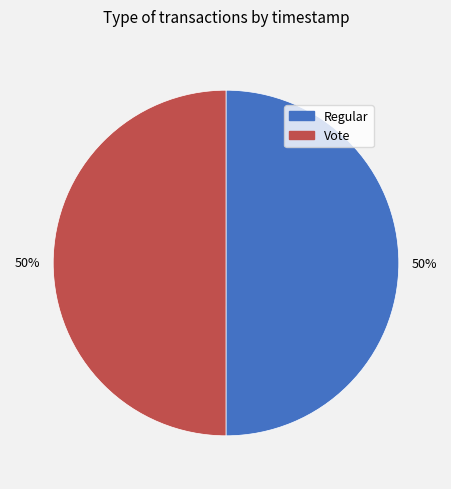

What is the ratio of the value at Regular to the value at Vote?

1.0